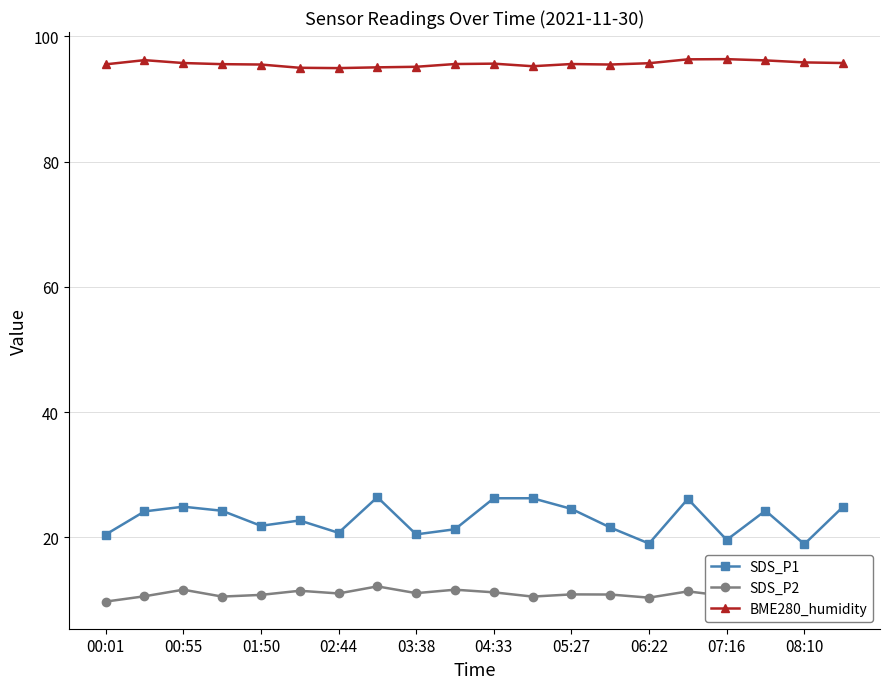

What are all the series names shown in the legend?

SDS_P1, SDS_P2, BME280_humidity